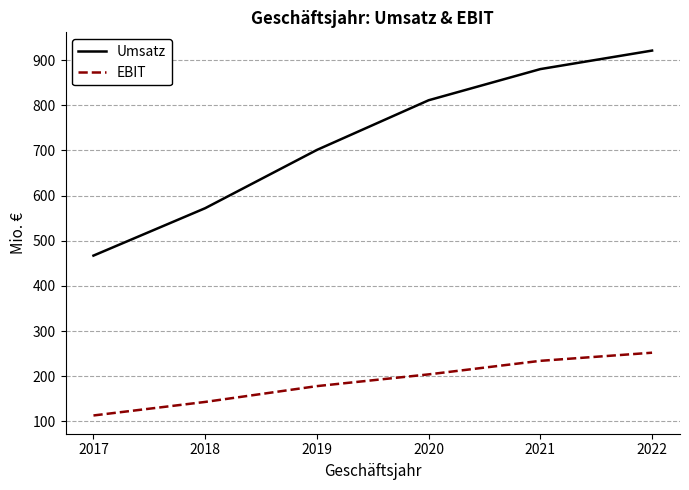

What is the difference between the highest and lowest values at 2020?

607